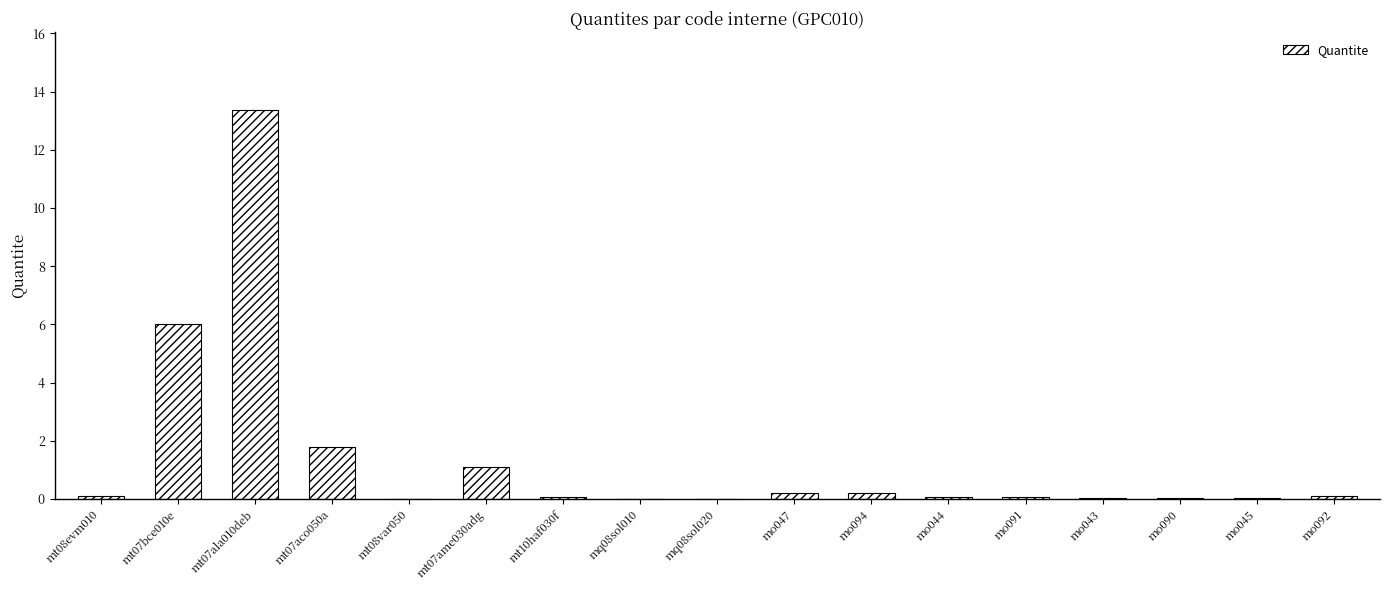

What is the greatest value displayed?

13.4